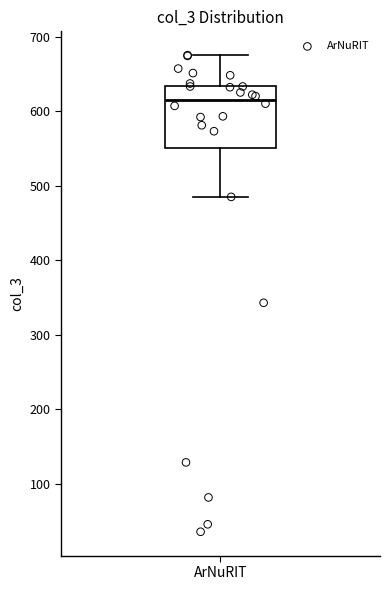

Read this box plot against the y-axis: the position of the median line, the range covered by the box, and the ends of both whiskers. The values are not printed on the chart, so give them approximately, as read against the axis.

median 620, box 550 to 630, whiskers 490 to 680